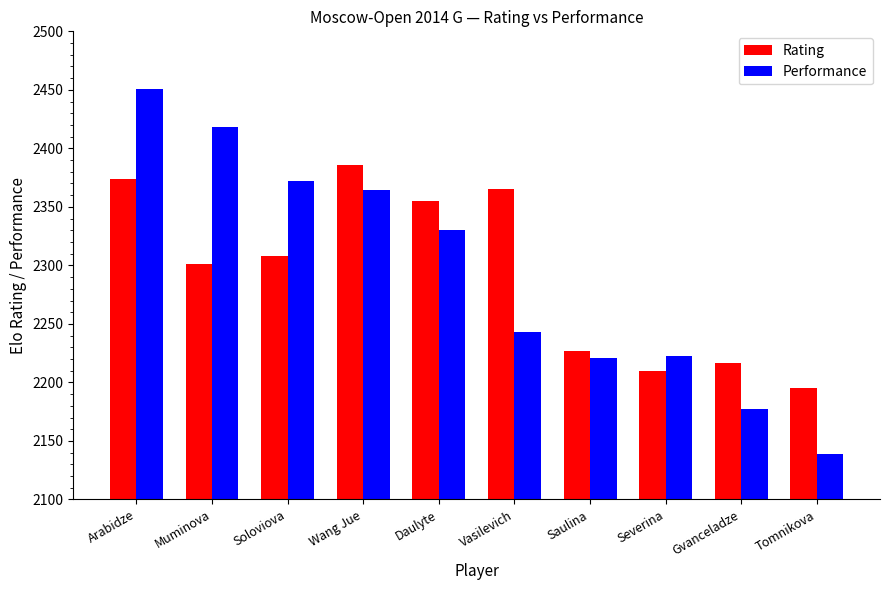

What is the spread (max minus min) of values at Vasilevich?

122